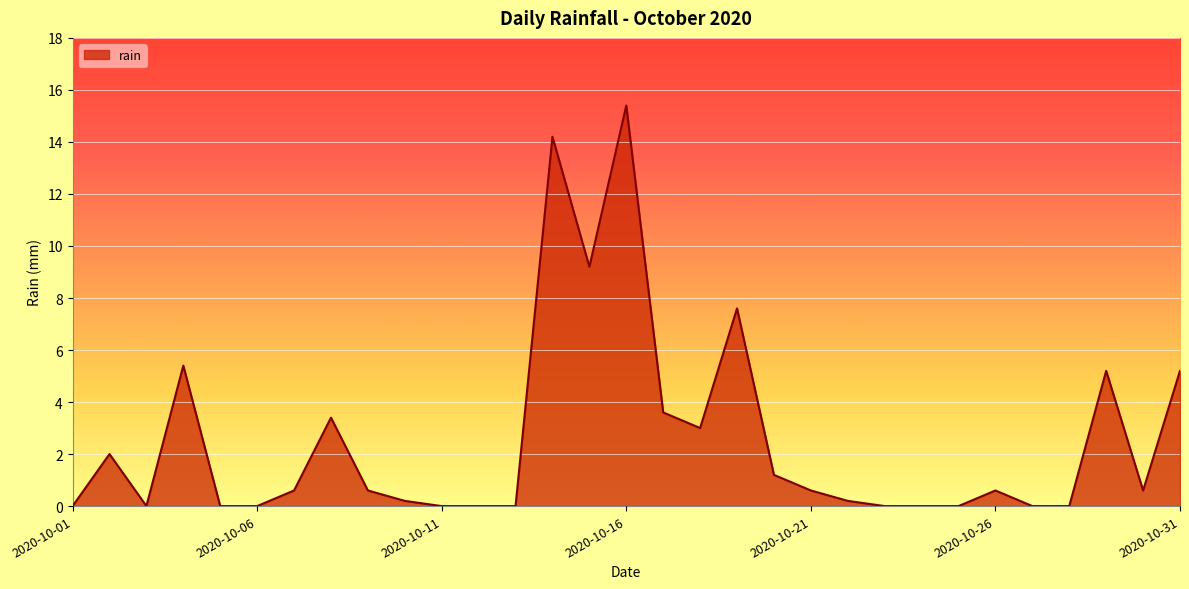

What is the greatest value displayed?

15.4